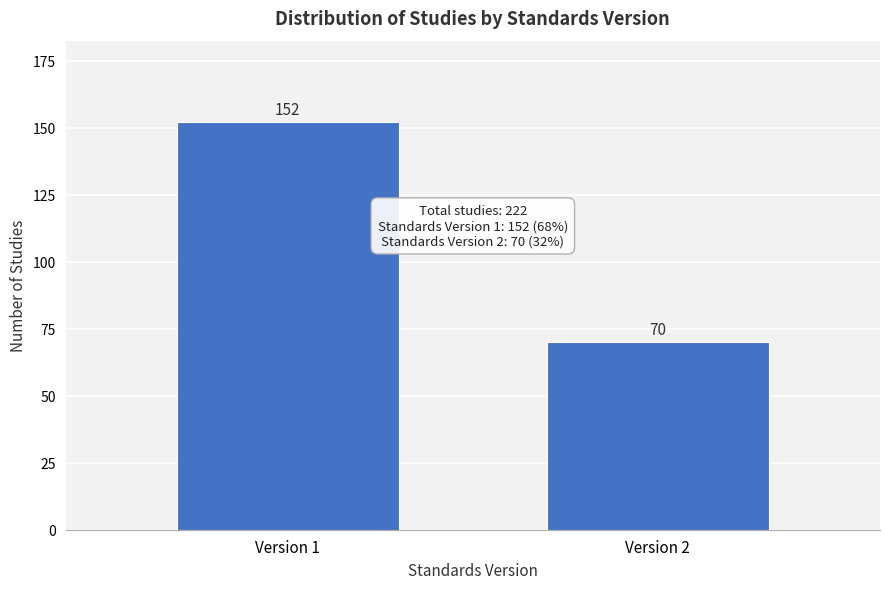

Reading left to right, what are all the values shown in this chart?

Version 1=152	Version 2=70